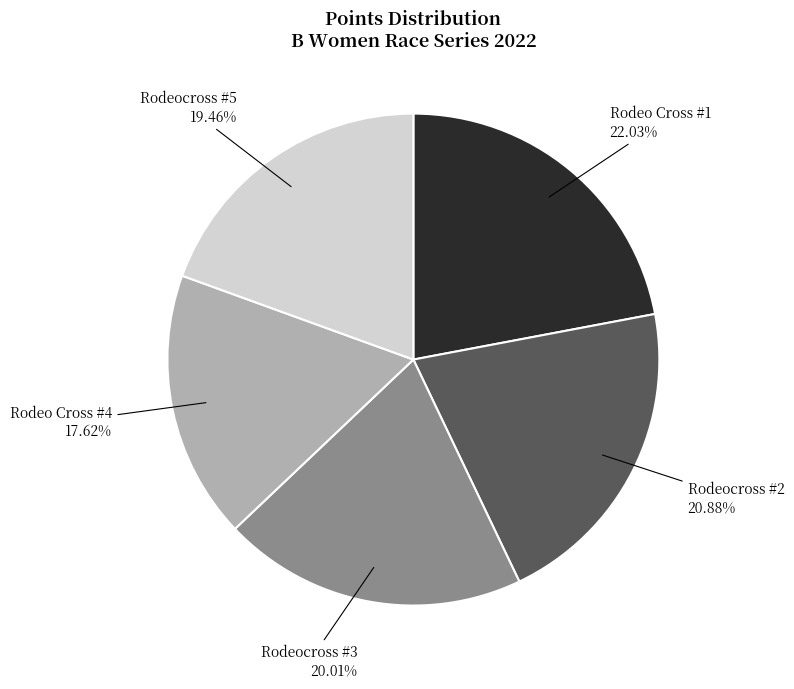

How much of the chart is everything except Rodeocross #5?

80.5%